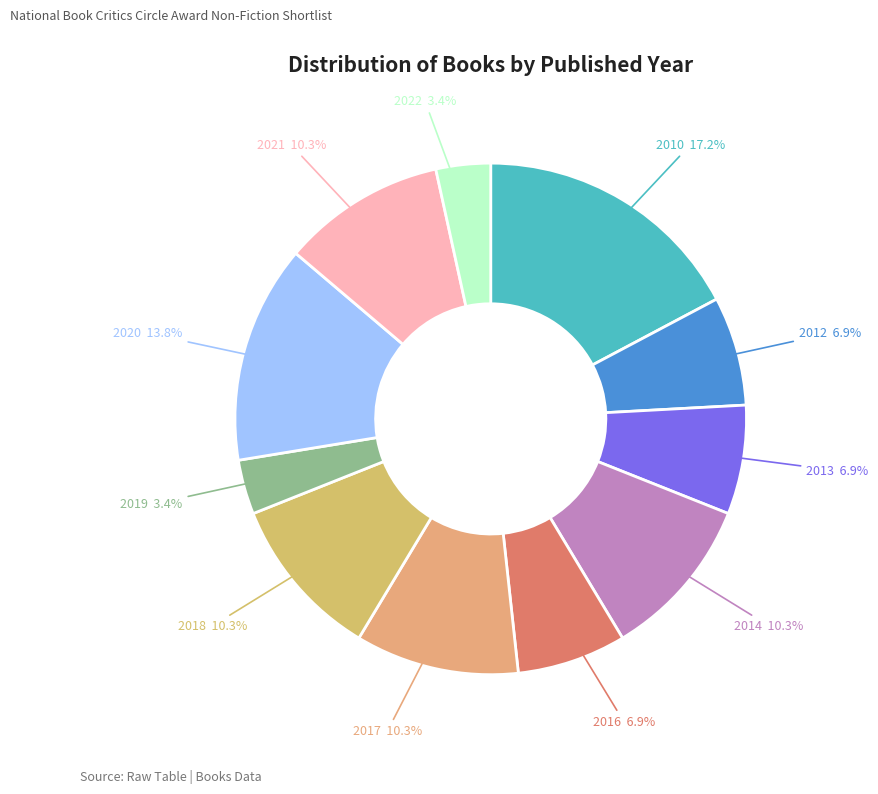

Is there any slice that represents more than half of the pie?

No